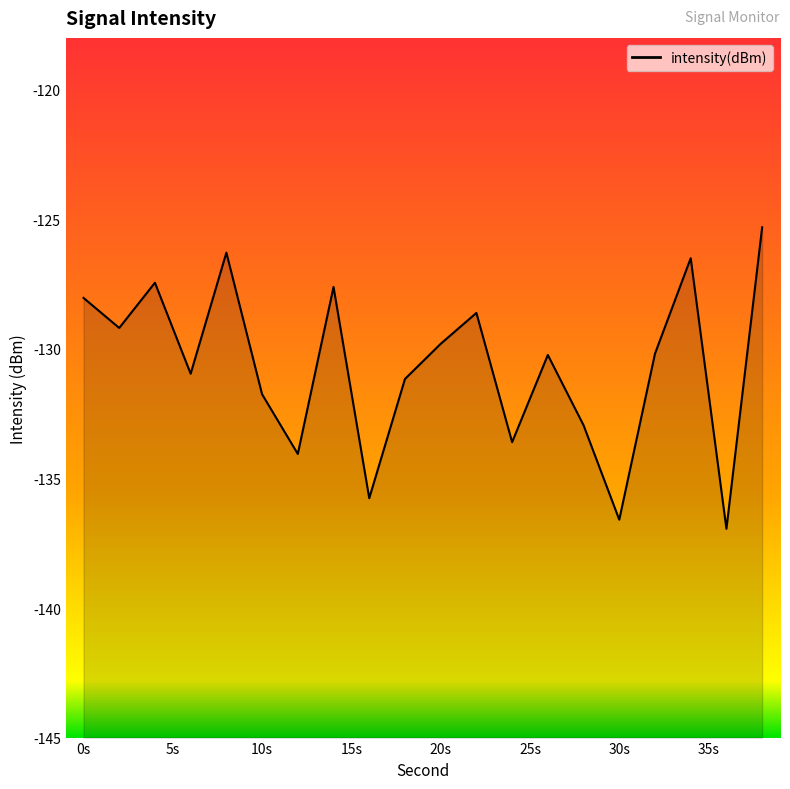

What is the minimum value shown in the chart?

-136.9